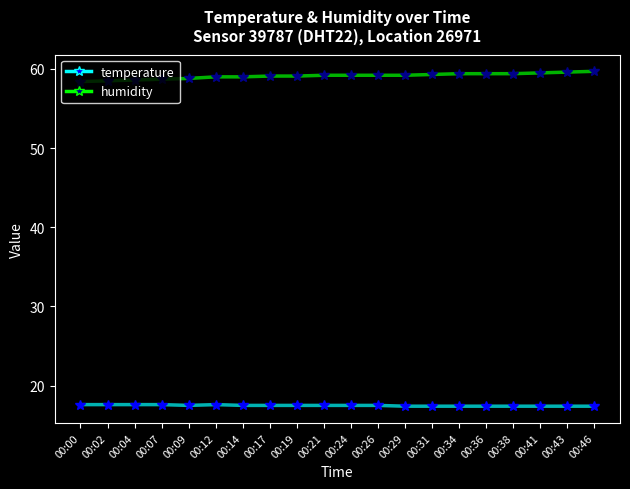

What is the lowest value of the humidity series?

58.4